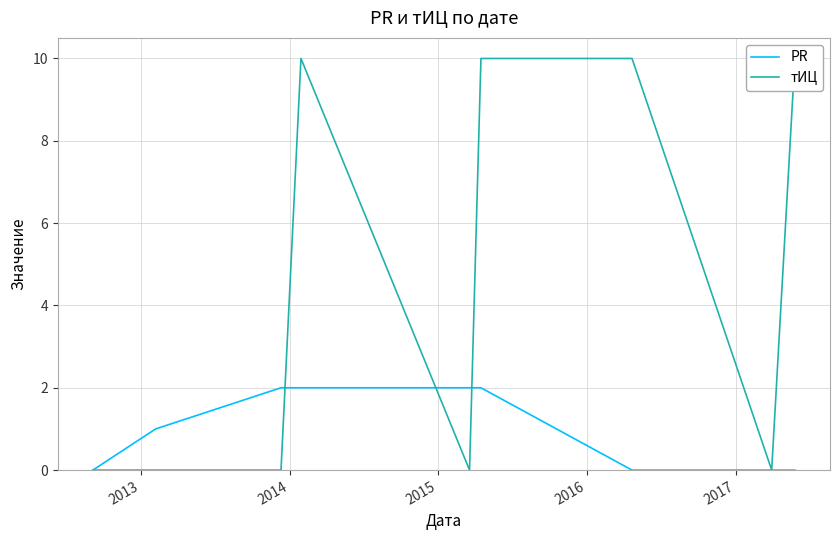

What is the difference between the second highest and minimum values in the тИЦ series?

10